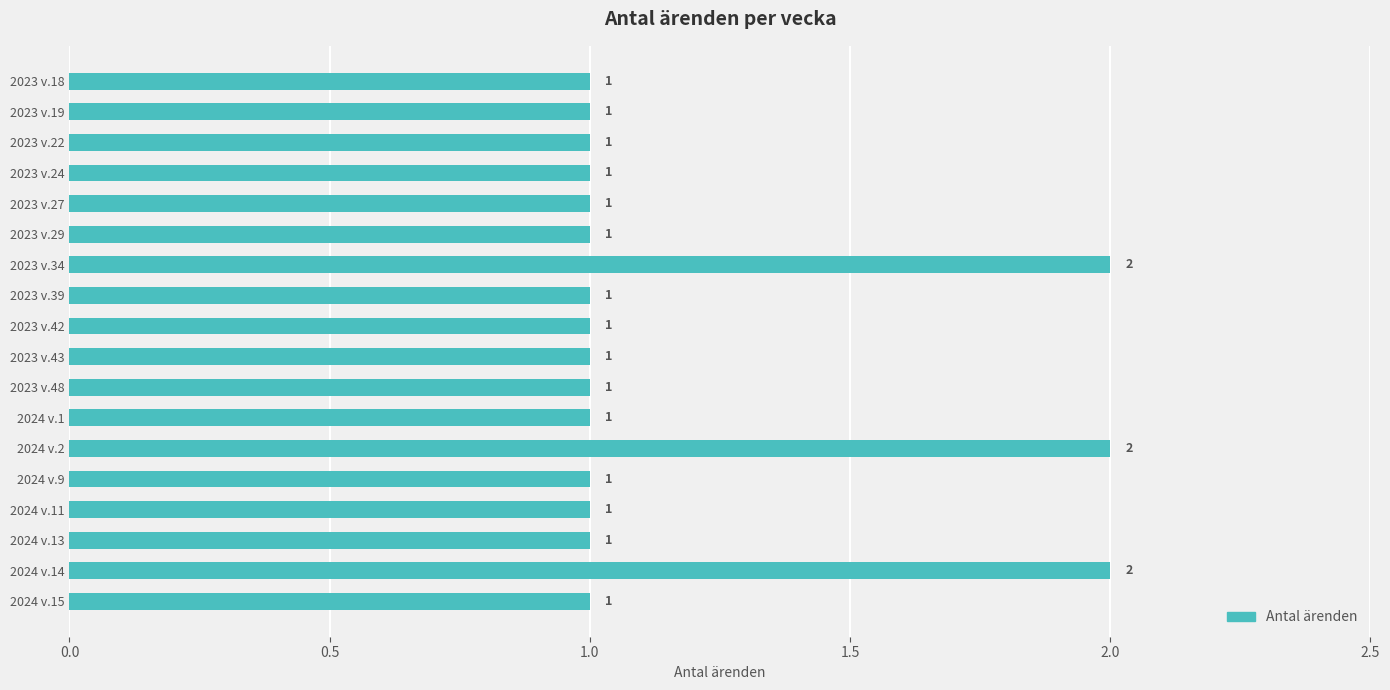

Reading top to bottom, list all the values displayed in this chart.

2023 v.18=1	2023 v.19=1	2023 v.22=1	2023 v.24=1	2023 v.27=1	2023 v.29=1	2023 v.34=2	2023 v.39=1	2023 v.42=1	2023 v.43=1	2023 v.48=1	2024 v.1=1	2024 v.2=2	2024 v.9=1	2024 v.11=1	2024 v.13=1	2024 v.14=2	2024 v.15=1